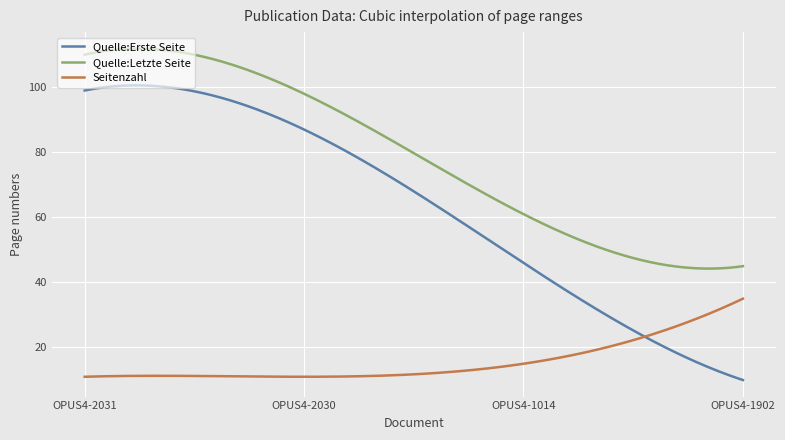

Which series has the largest range (max minus min)?

Quelle:Erste Seite